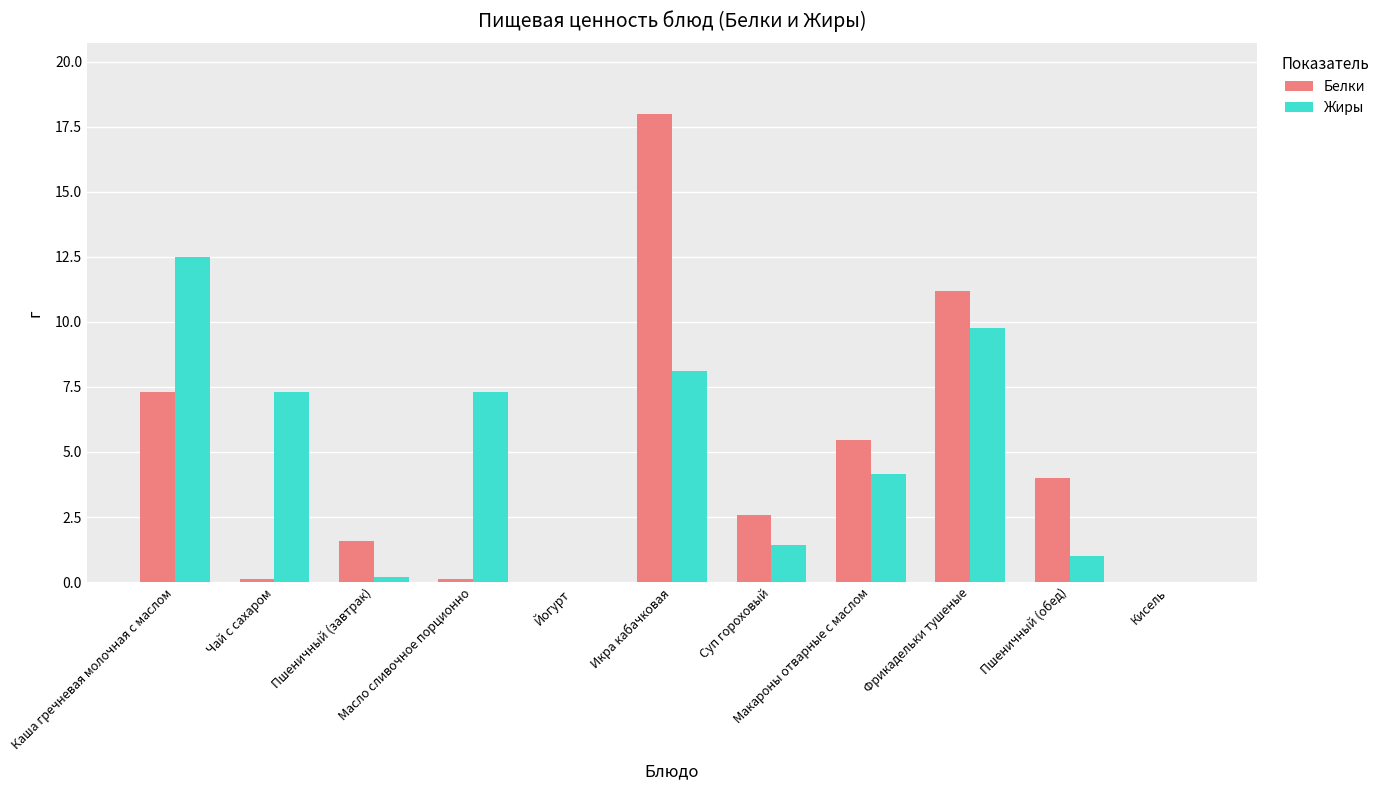

Which category has the highest value across all series?

Икра кабачковая